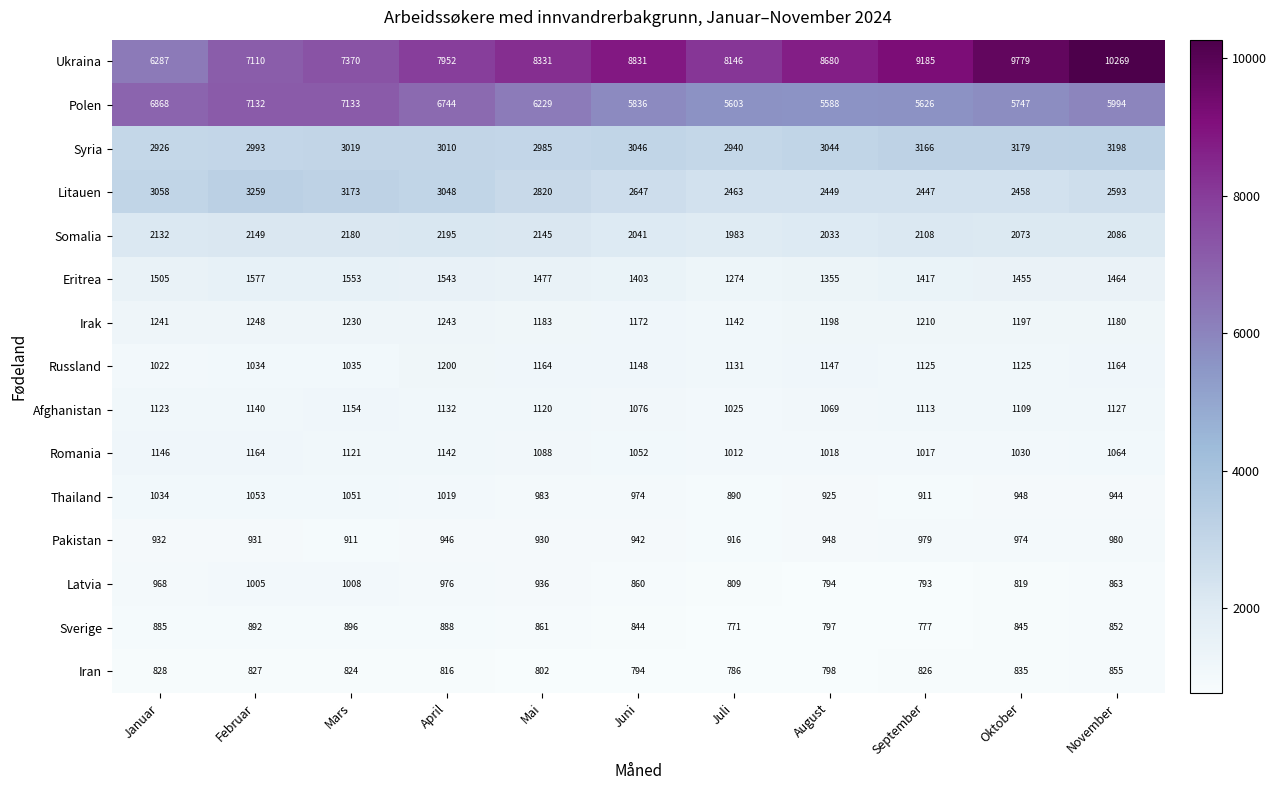

Which series has the largest total across all categories?

Ukraina